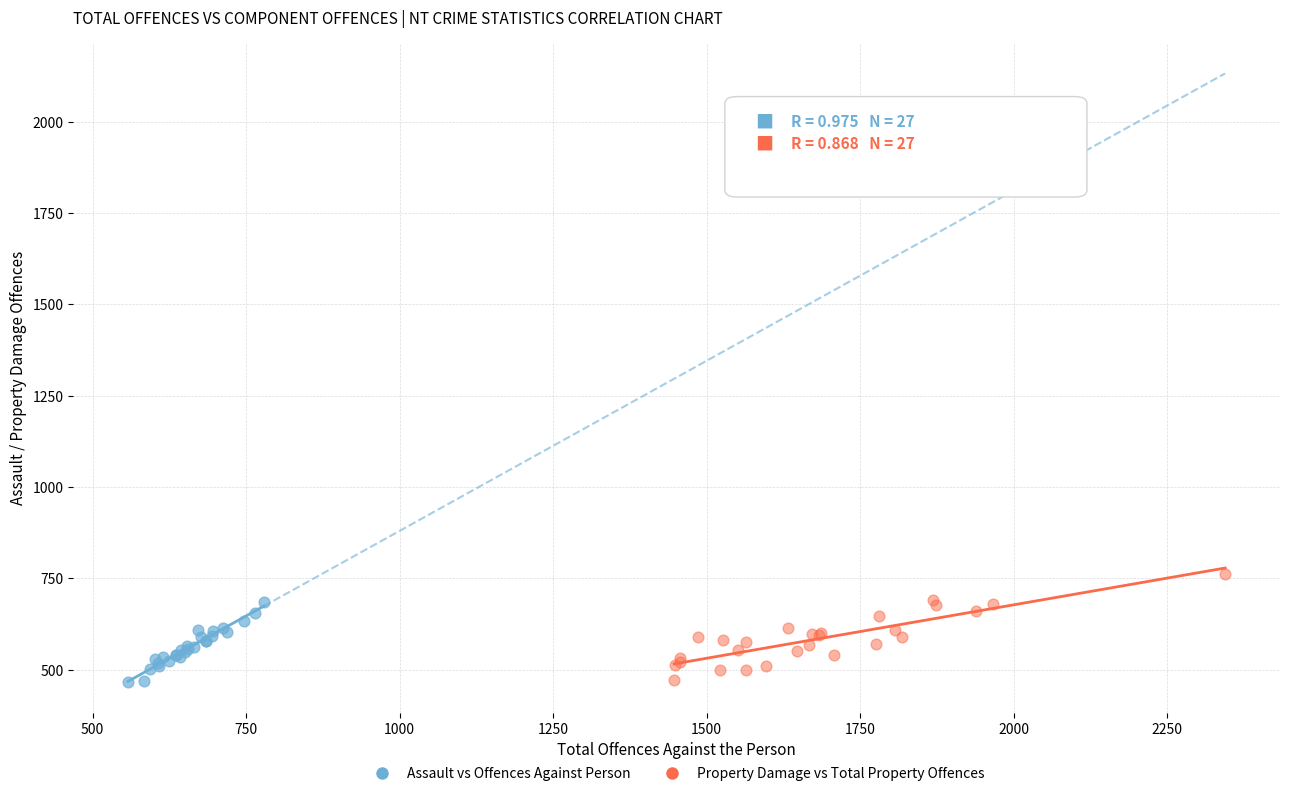

Which series has the widest spread of Y values?

Property Damage vs Total Property Offences